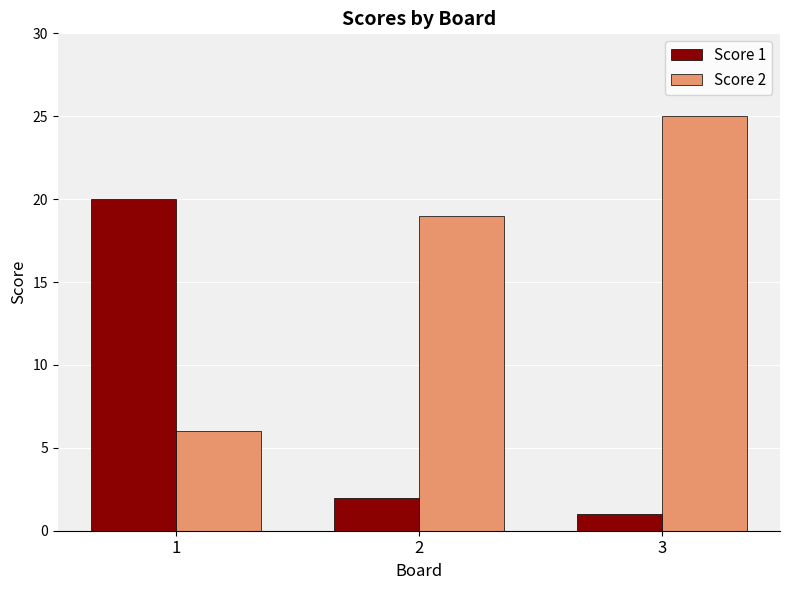

At 2, list the series in order from largest to smallest.

Score 2, Score 1